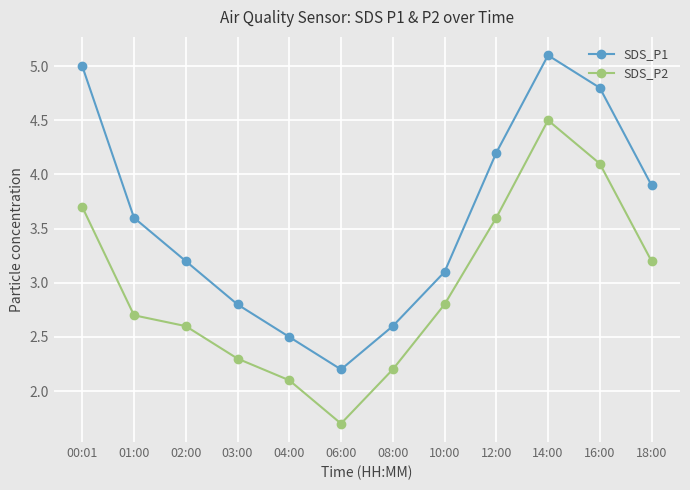

At which category does SDS_P2 reach its first local valley?

06:00